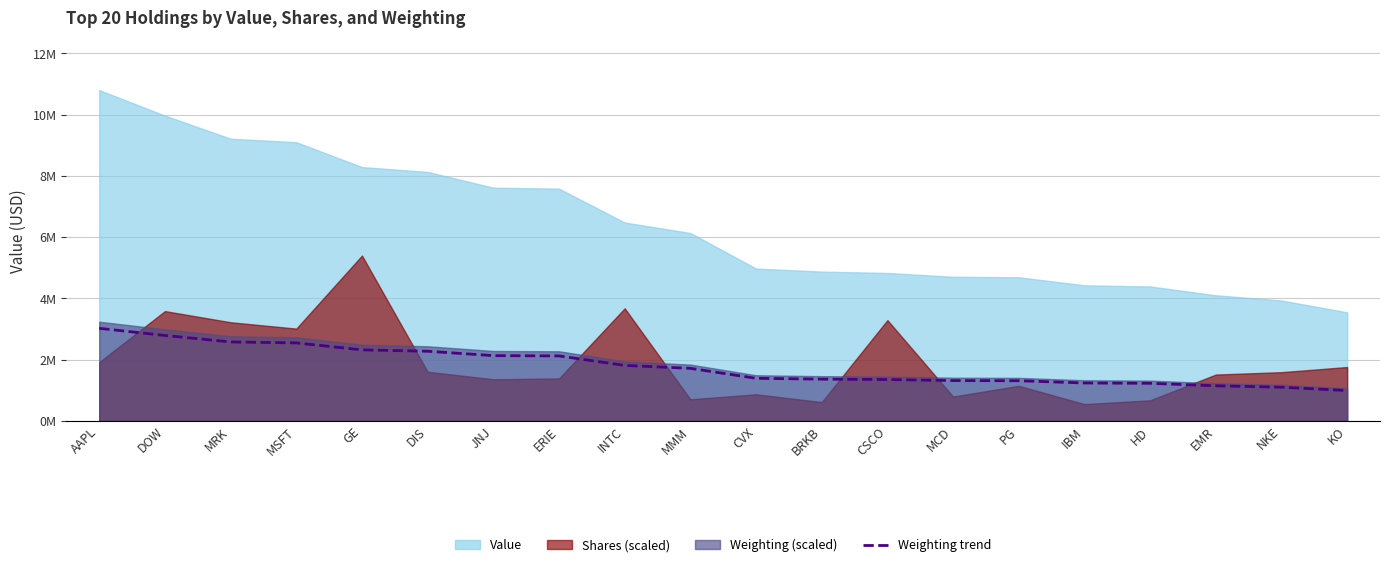

How many values are below 1717691?

10